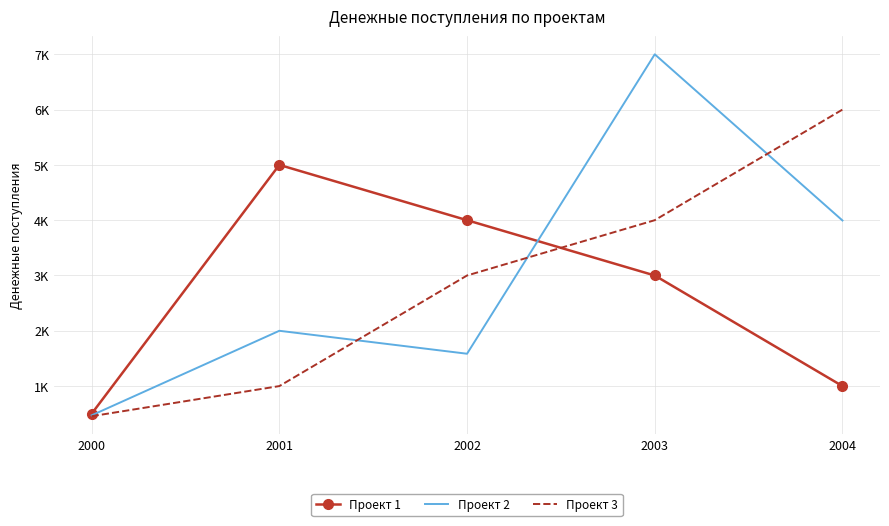

Between 2001 and 2002, which series saw the biggest shift?

Проект 3